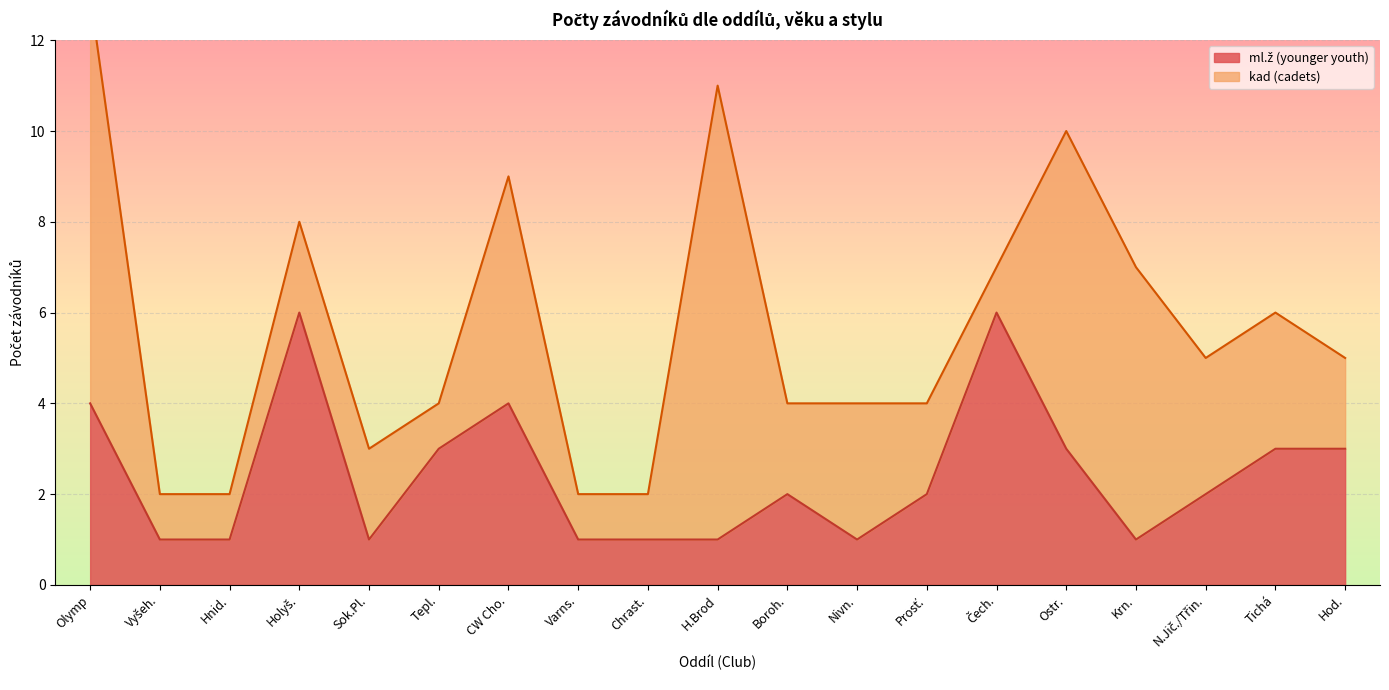

What is the difference between the maximum and second lowest values?

5